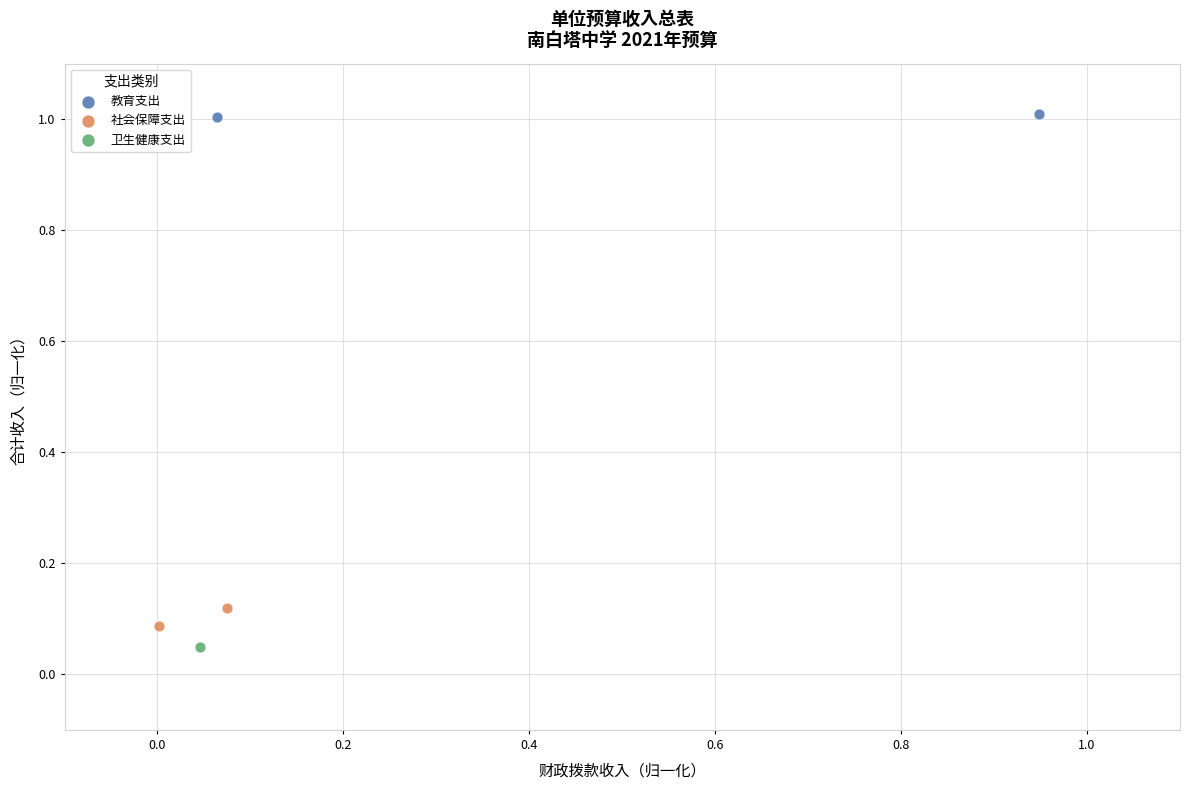

Which series contains the lowest Y value?

卫生健康支出